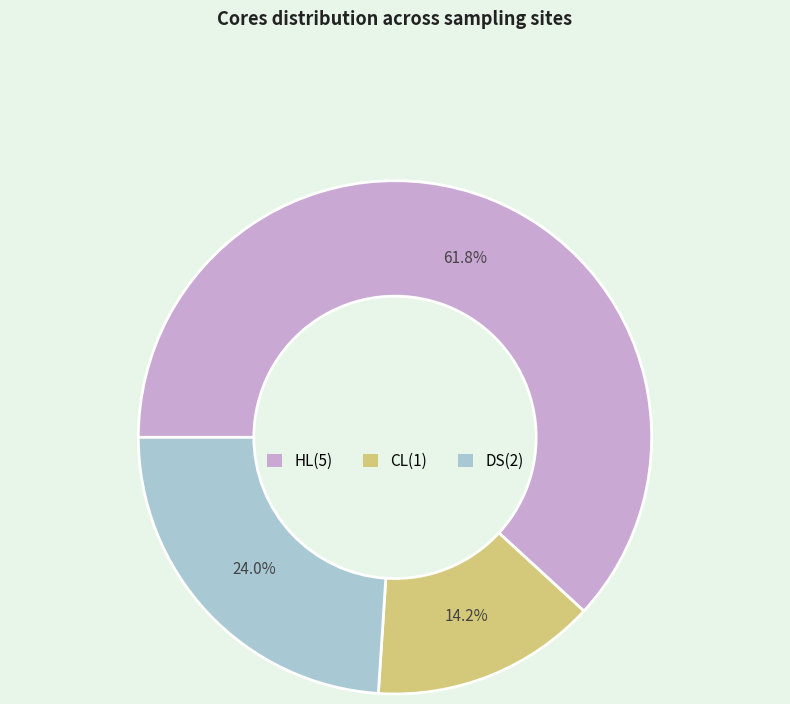

To the nearest percent, what is the difference between the largest and smallest slice percentages?

48%